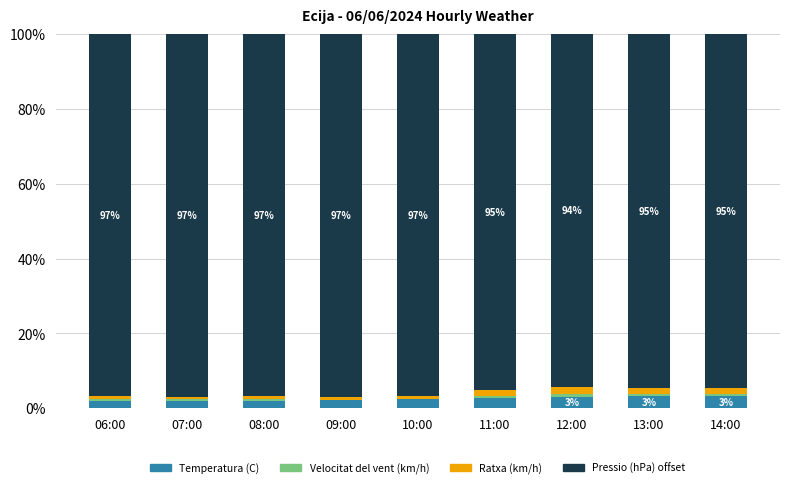

How many categories are shown in the chart?

9